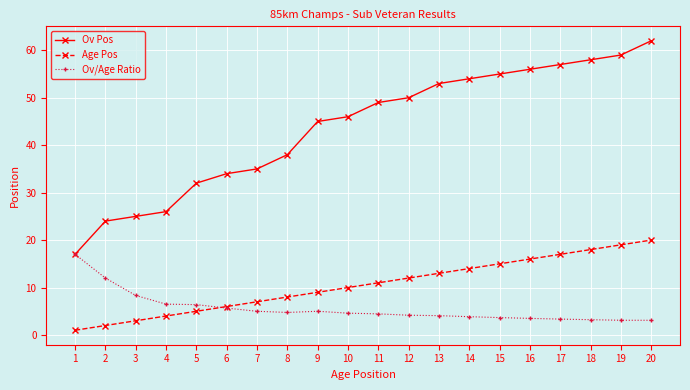

What is the difference between the maximum and minimum values in the Ov/Age Ratio series?

13.9